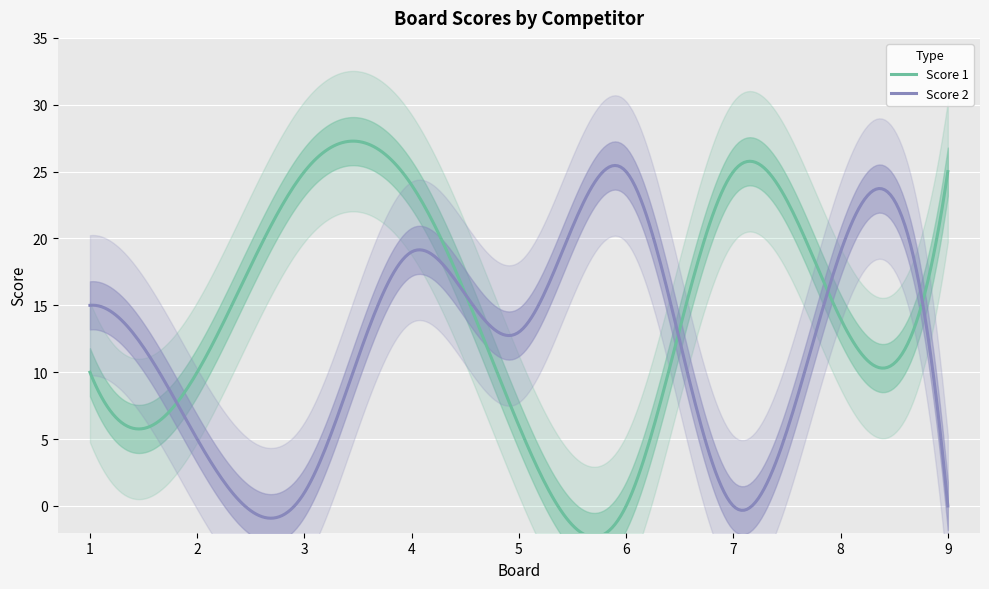

What is the average value of the Score 2 series?

12.1